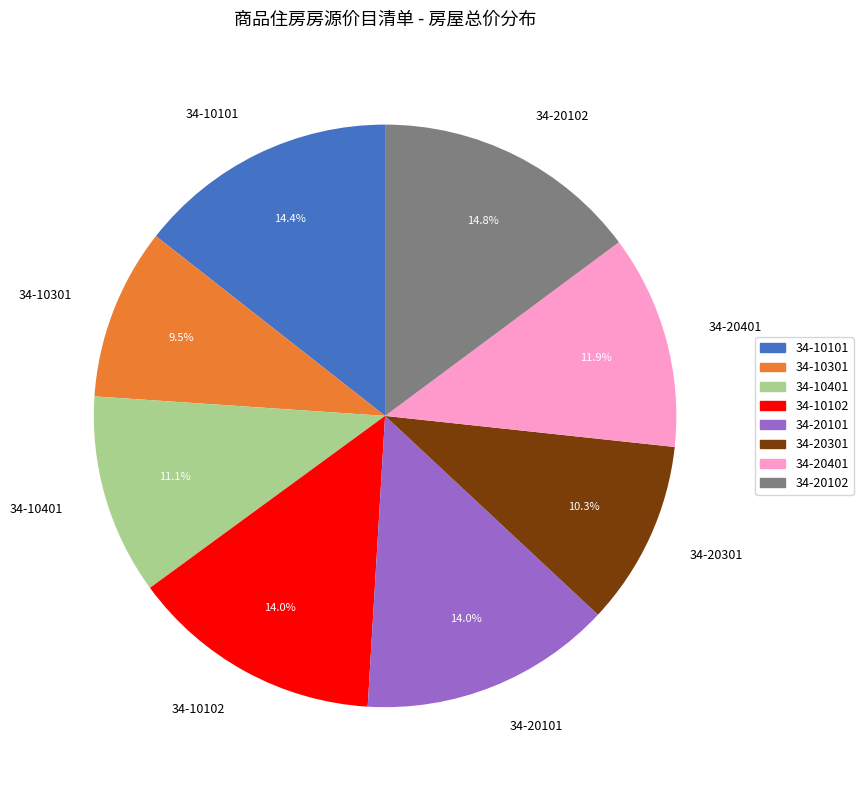

What portion of the pie excludes 34-20301?

89.7%